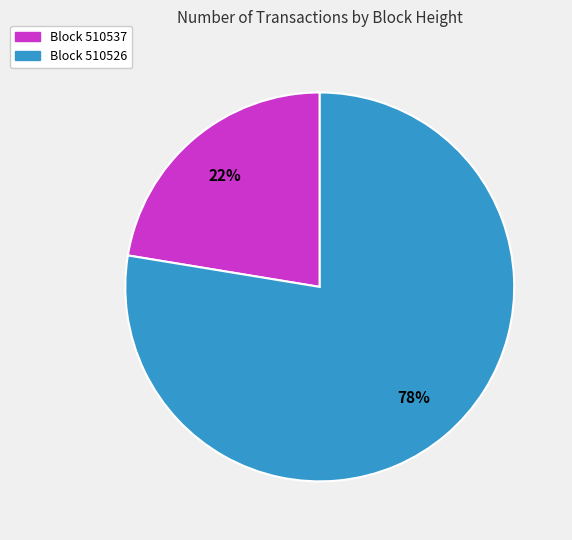

To the nearest percent, what is the average slice percentage?

50%